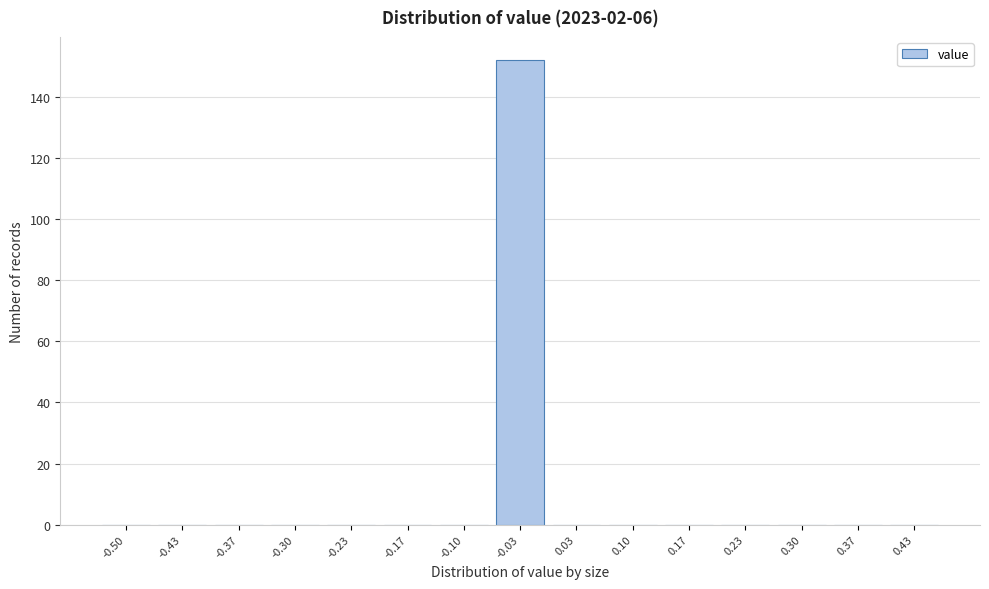

Reading left to right, what are all the values shown in this chart?

-0.50=0	-0.43=0	-0.37=0	-0.30=0	-0.23=0	-0.17=0	-0.10=0	-0.03=152	0.03=0	0.10=0	0.17=0	0.23=0	0.30=0	0.37=0	0.43=0